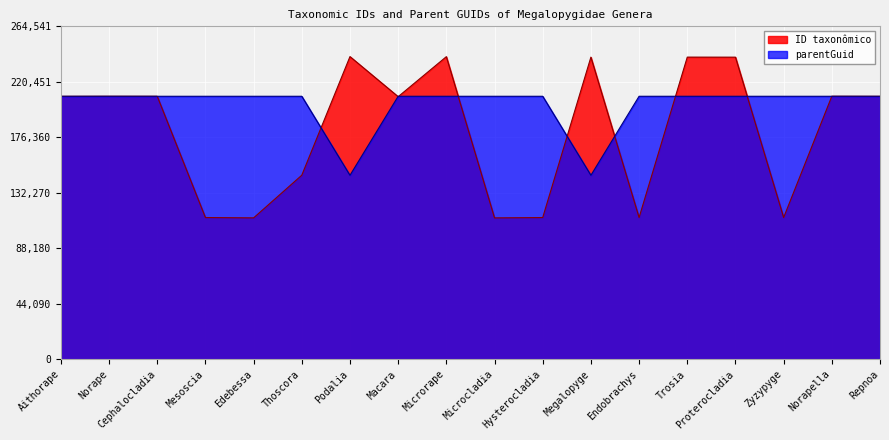

Rank the series by their average value, from lowest to highest.

ID taxonômico, parentGuid